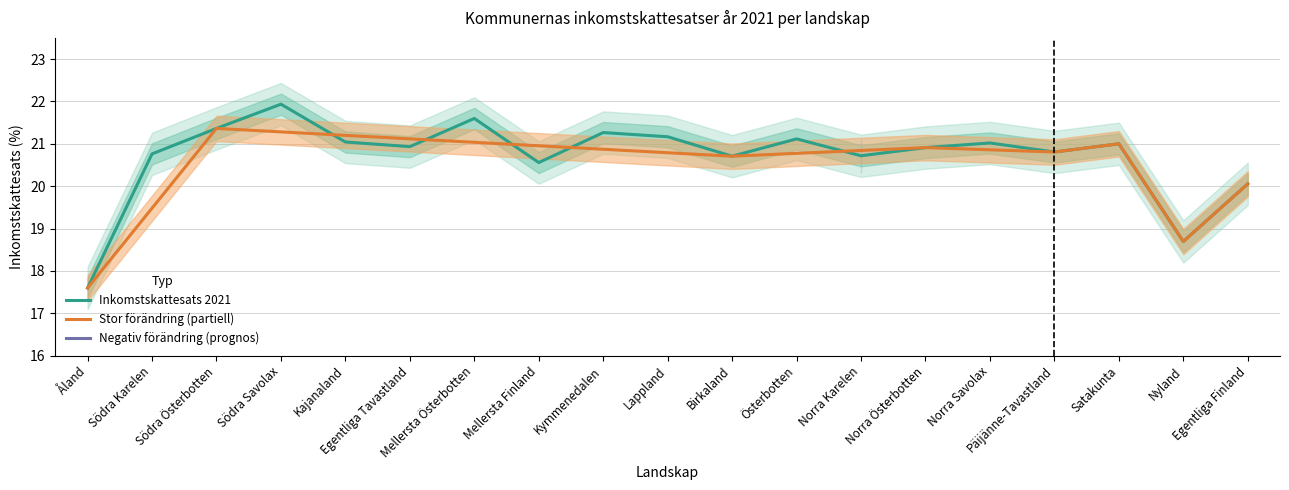

What is the average value?

20.7